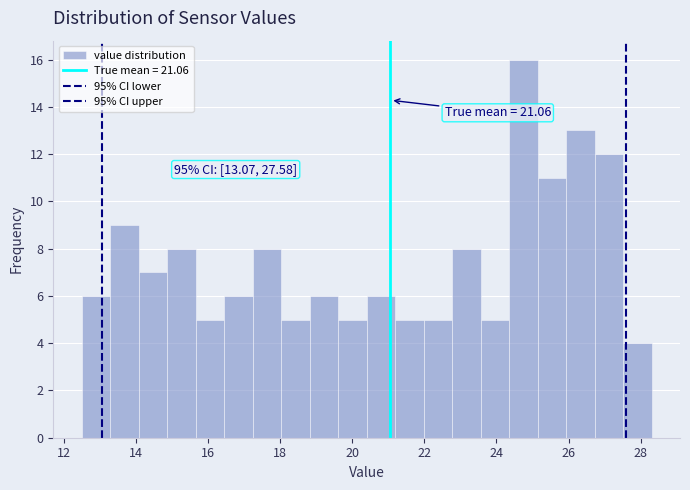

Read against the x-axis, roughly where is the centre of the tallest bar?

24.8